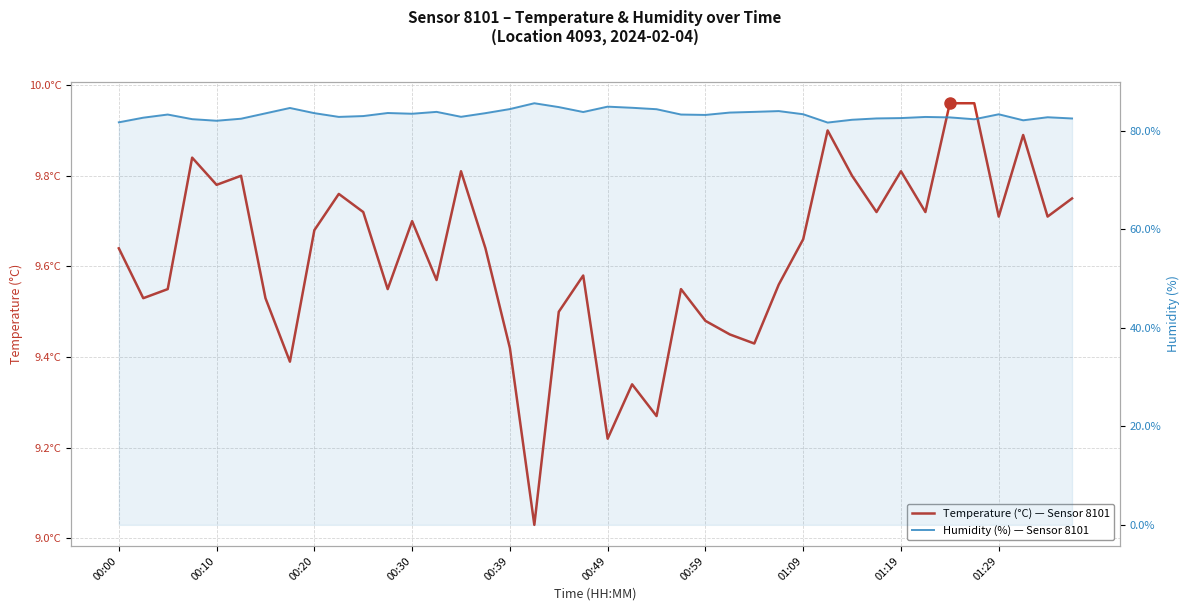

The Temperature (°C) series shows 10.0 at 34. True or false?

True